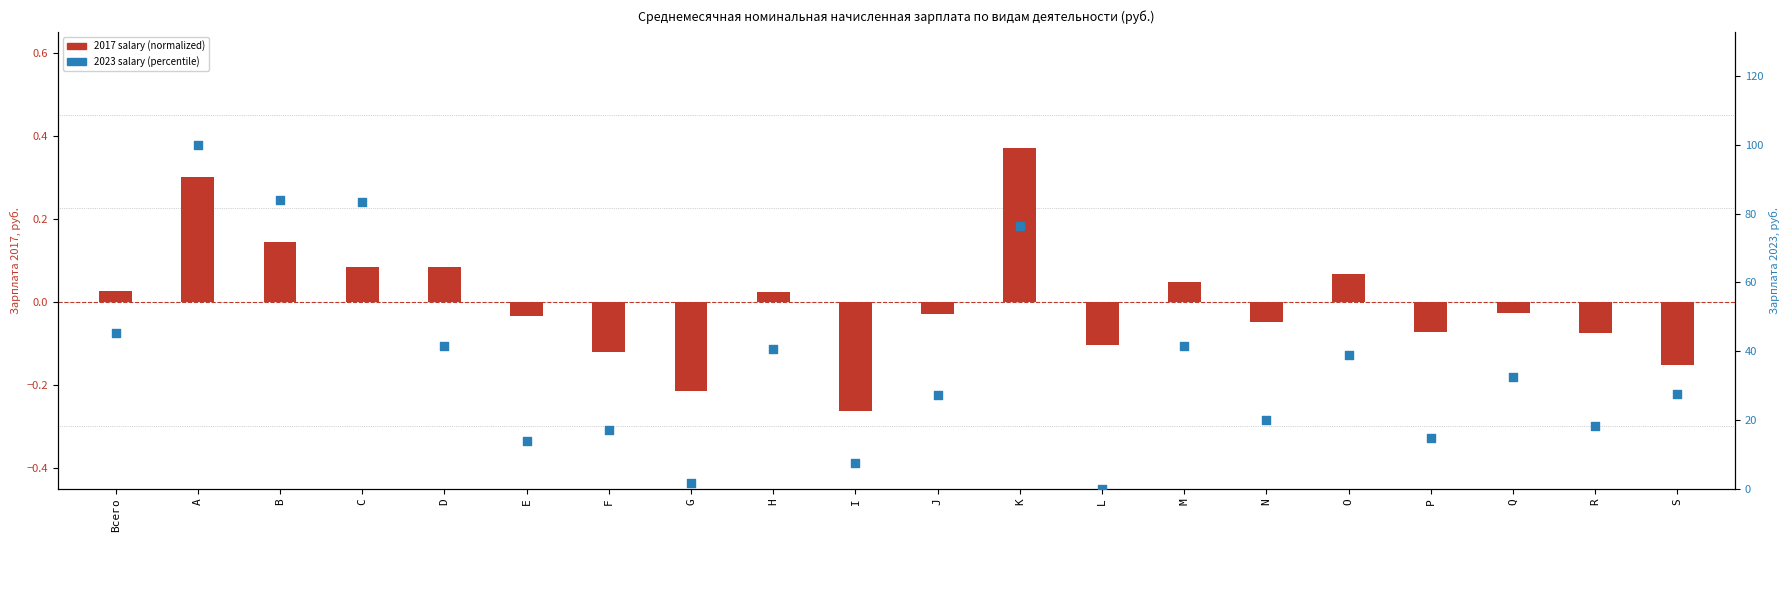

Which series reaches the maximum Y coordinate?

2023 salary (percentile)